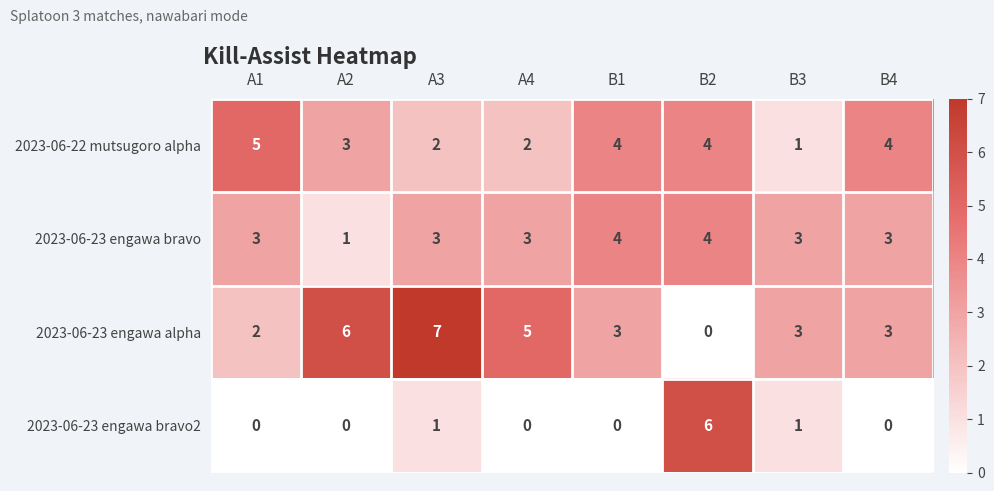

The 2023-06-23 engawa bravo2 series shows 0 at B4. True or false?

True